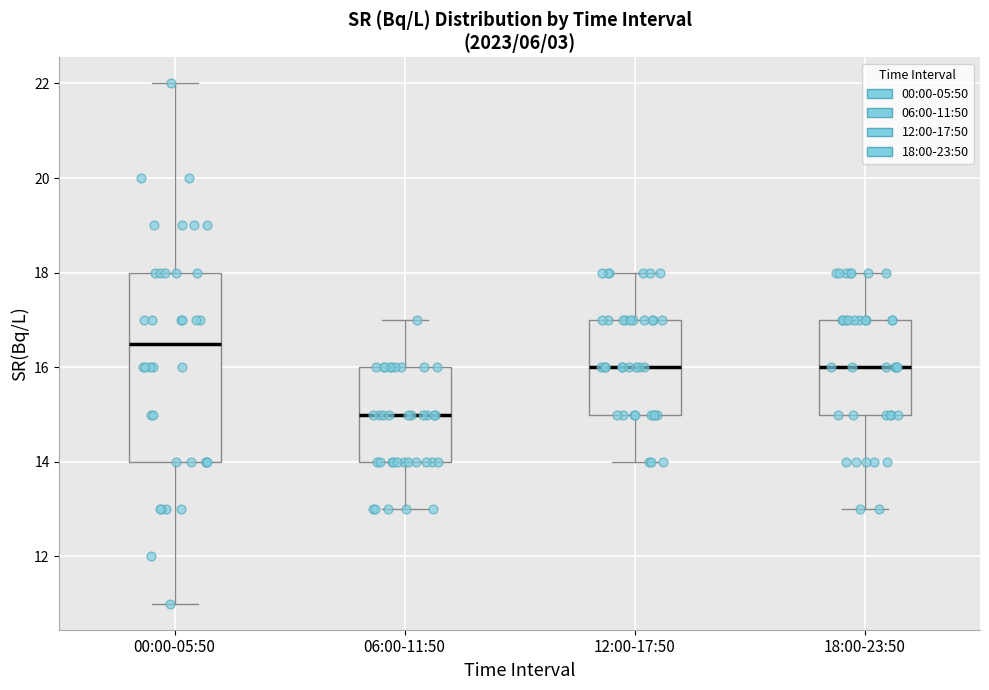

Which box is the tallest, from its lower edge to its upper edge?

00:00-05:50